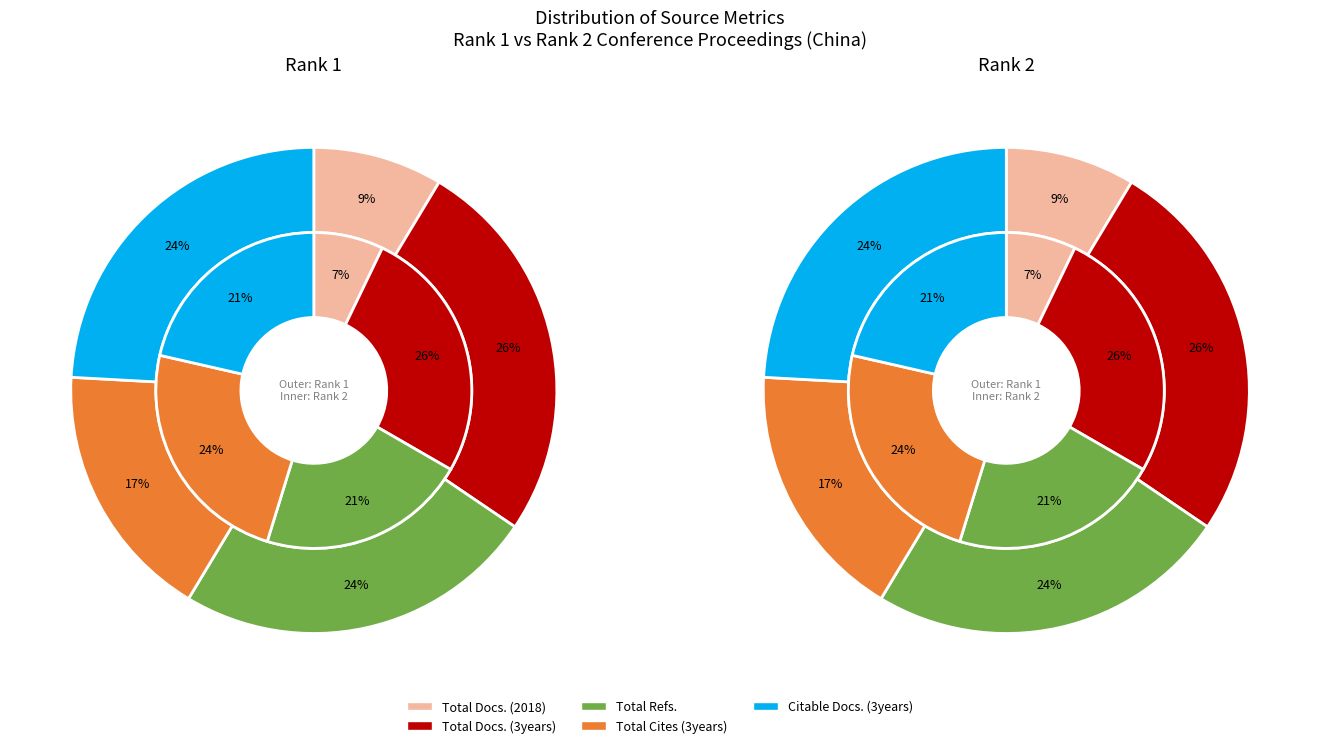

True or false: Rank 1 - China accounts for 61% of the total.

True